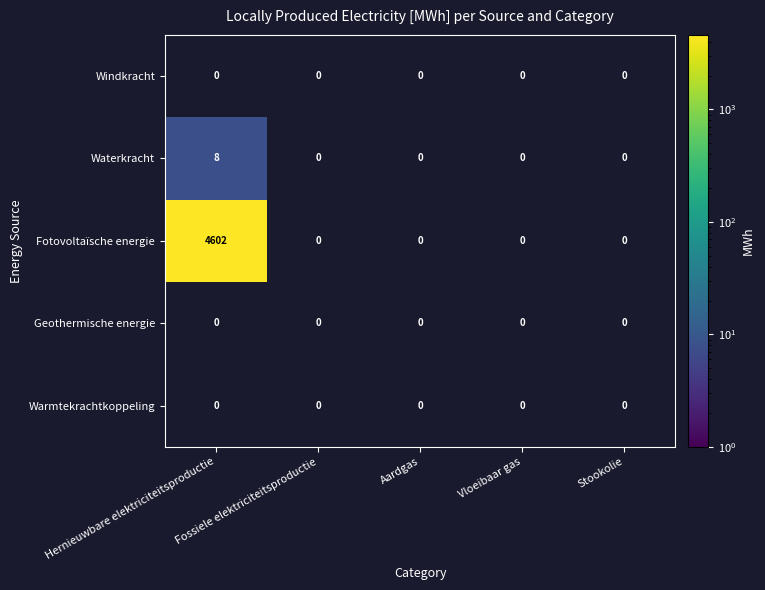

The Fotovoltaïsche energie series shows 4602 at Hernieuwbare elektriciteitsproductie. True or false?

True